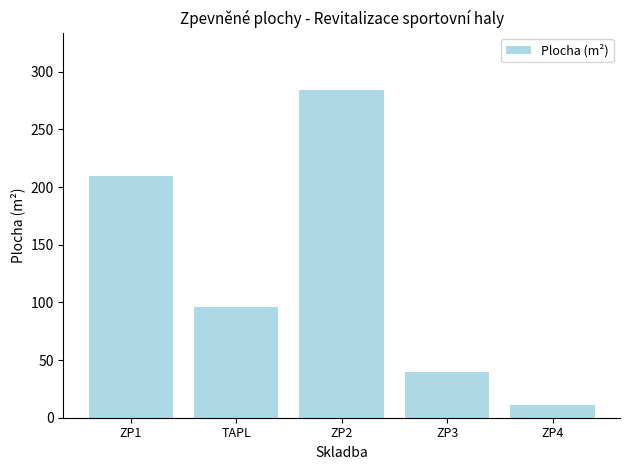

True or false: the data shows 335 at ZP1.

False